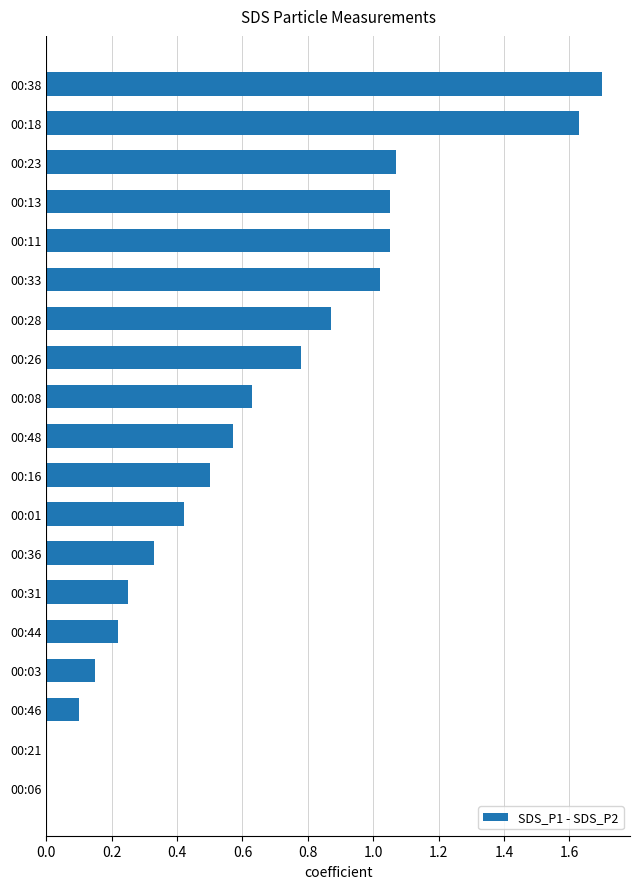

What is the sum of all values?

12.3